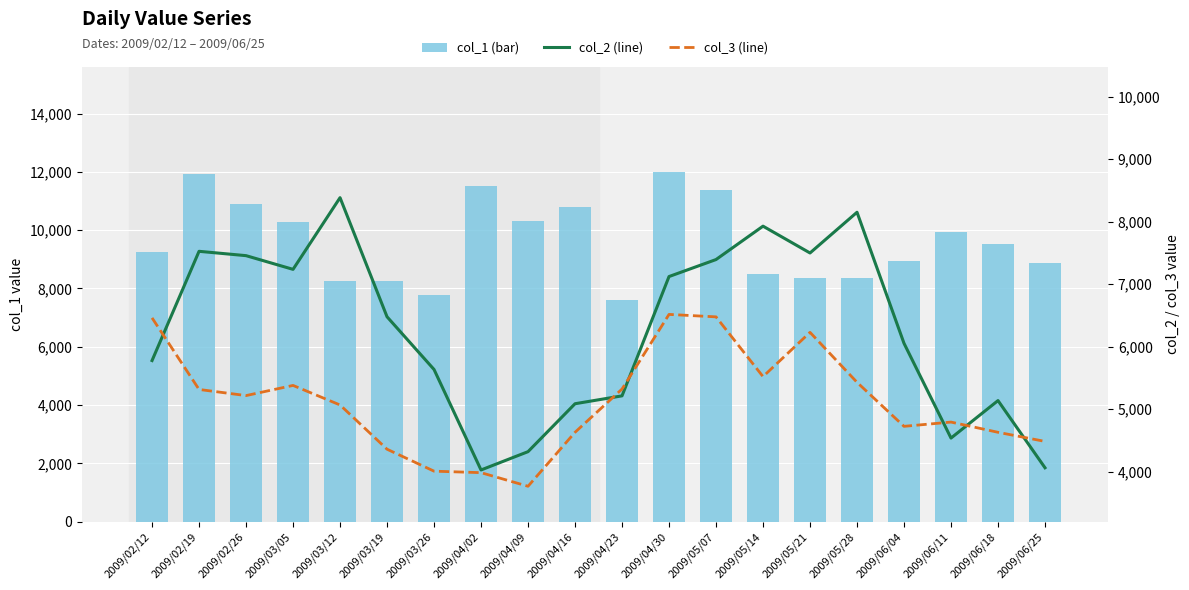

Reading left to right, list all the values displayed in this chart.

col_1 (bar): 9253.9	11920.4	10908.2	10291.1	8242.6	8242.4	7789.3	11529.2	10302.5	10797.5	7615.8	12009.2	11373.0	8503.2	8362.0	8369.3	8928.5	9949.1	9519.5	8868.3
col_2 (line): 5777.6	7525.2	7455.8	7236.6	8383.6	6477.8	5634.6	4026.7	4319.7	5086.5	5212.7	7121.5	7393.4	7927.7	7498.6	8150.3	6053.1	4537.0	5136.9	4061.7
col_3 (line): 6460.2	5314.9	5216.9	5379.5	5066.8	4358.9	4007.6	3983.7	3766.0	4629.5	5321.5	6515.7	6476.4	5520.5	6228.8	5429.3	4724.9	4793.1	4629.5	4483.8